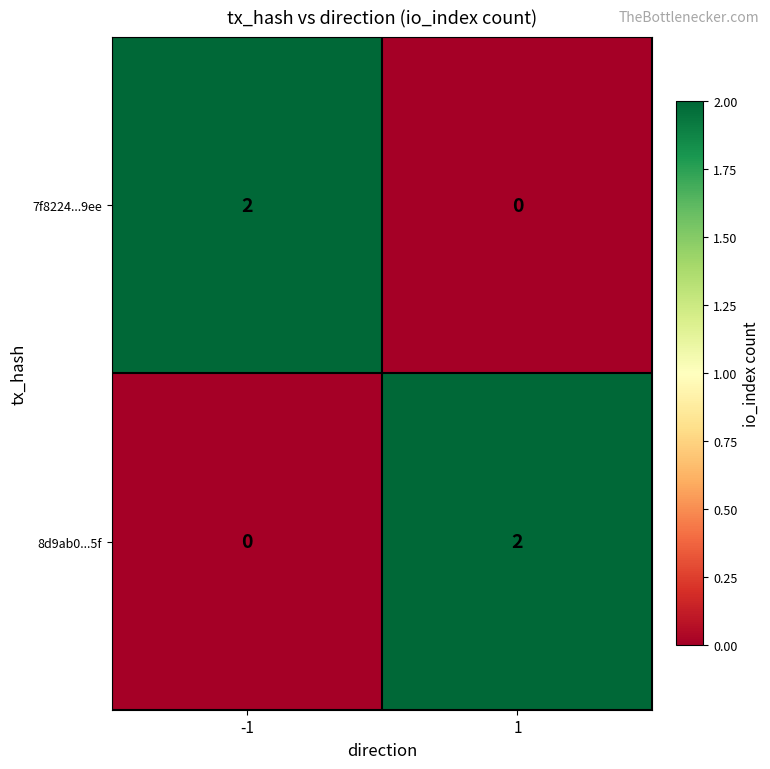

Is it true that 8d9ab0...5f equals 2 at 1?

True